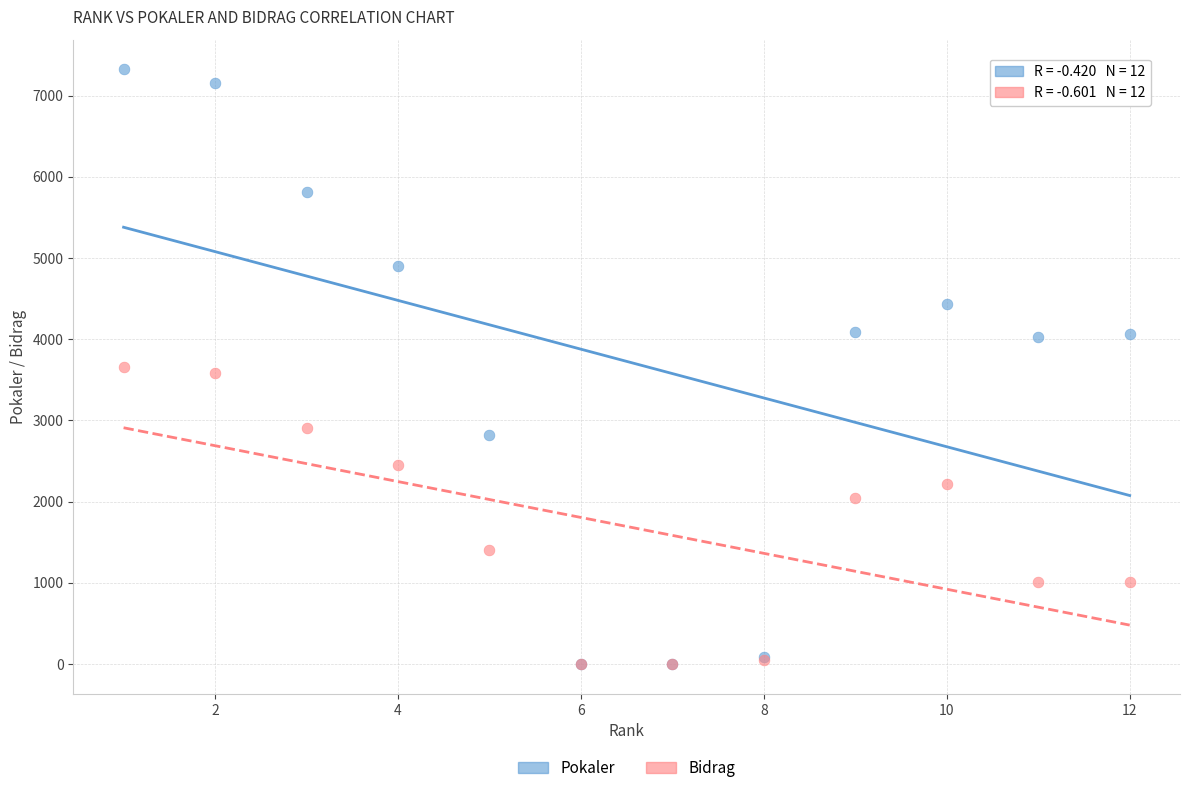

Which series reaches the maximum Y coordinate?

Pokaler